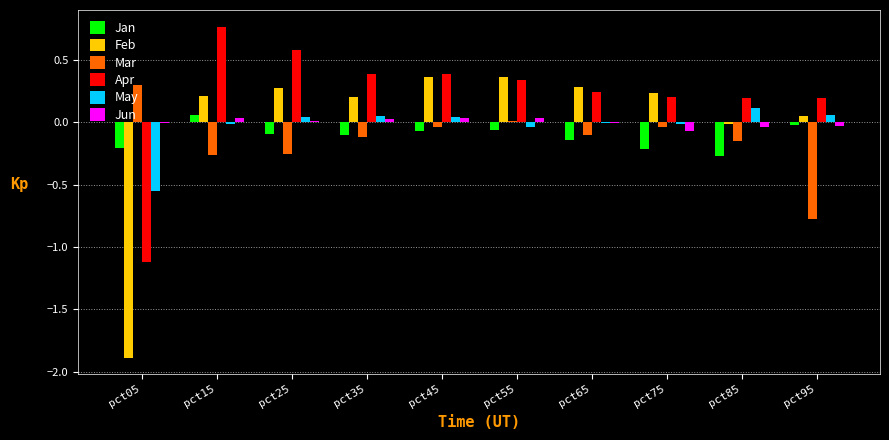

Is the value of Jan at pct55 greater than the value of Mar at pct85?

Yes